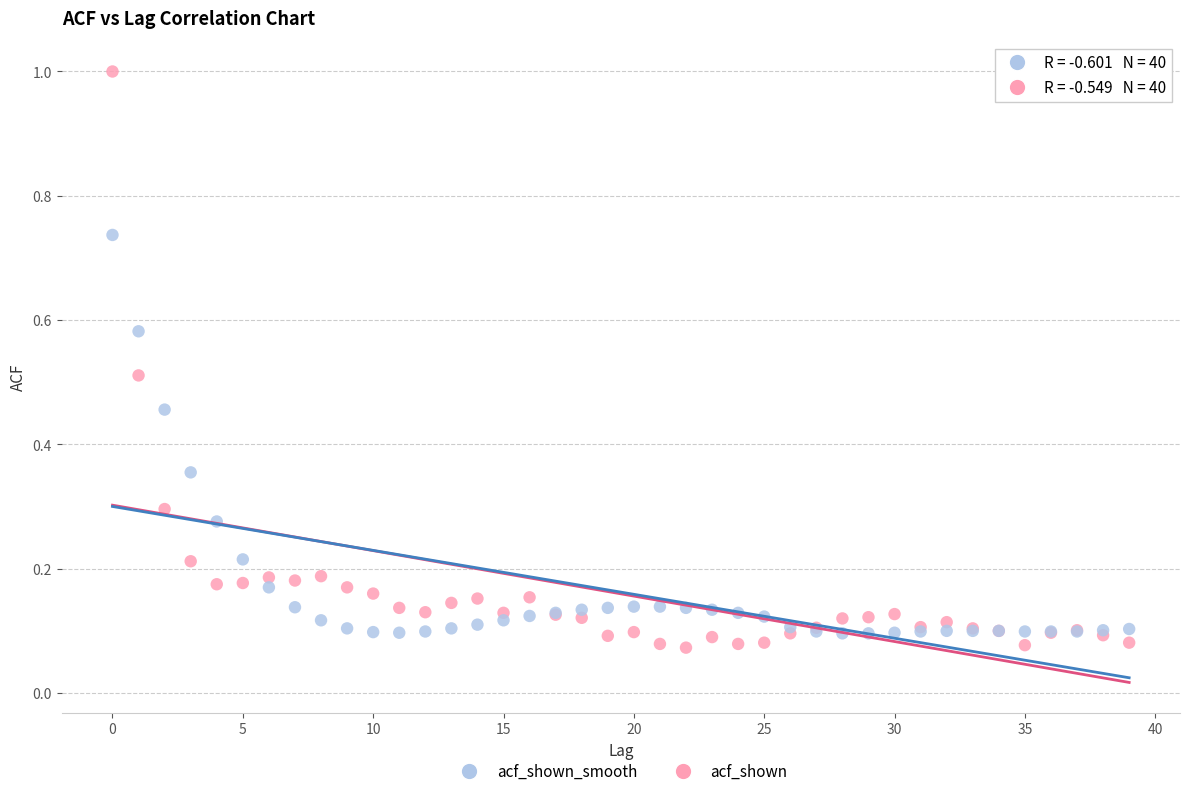

Which series has the largest Y range (max minus min)?

acf_shown